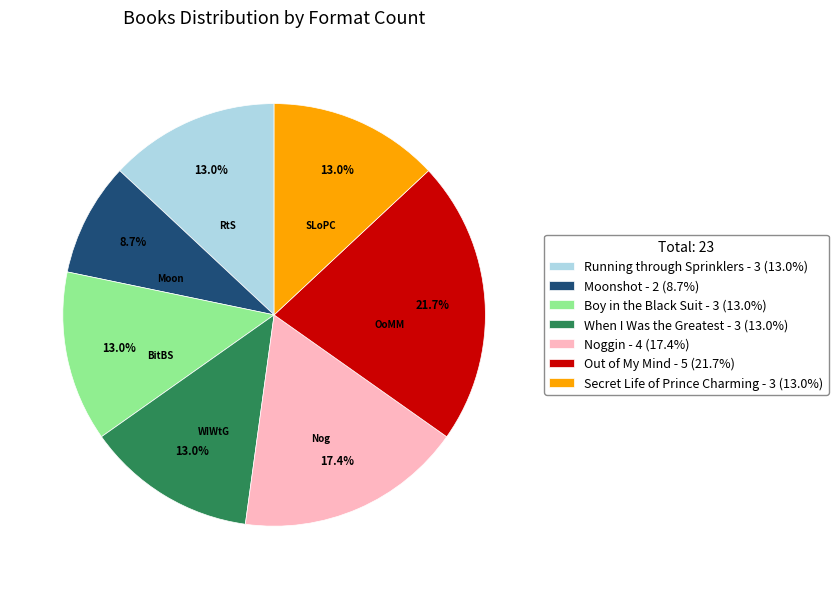

To the nearest percent, what is the combined percentage of Secret Life of Prince Charming and When I Was the Greatest?

26%